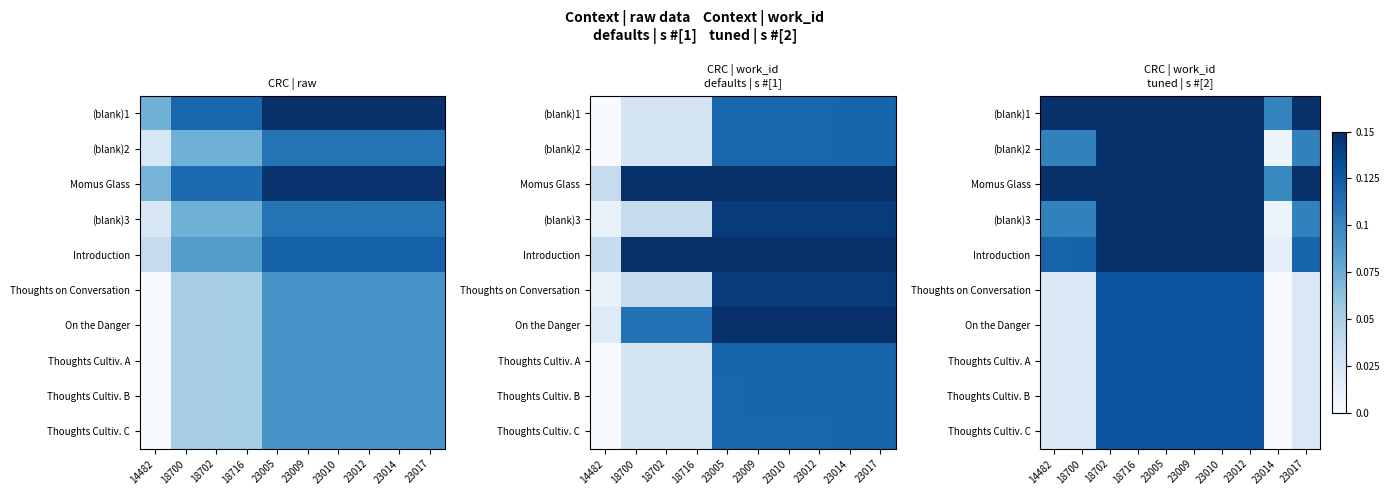

Which has a higher value, 23010 or 18700?

23010